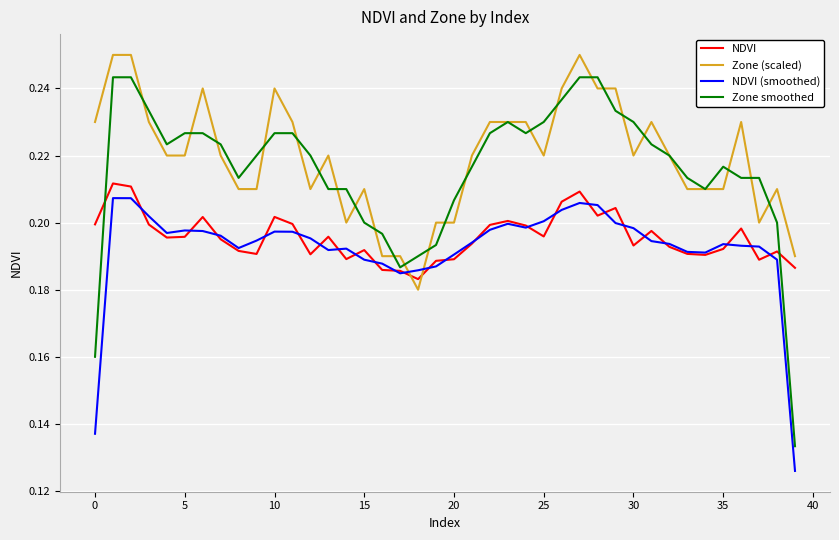

After their last crossing, which series has the higher values: Zone (scaled) or NDVI?

Zone (scaled)